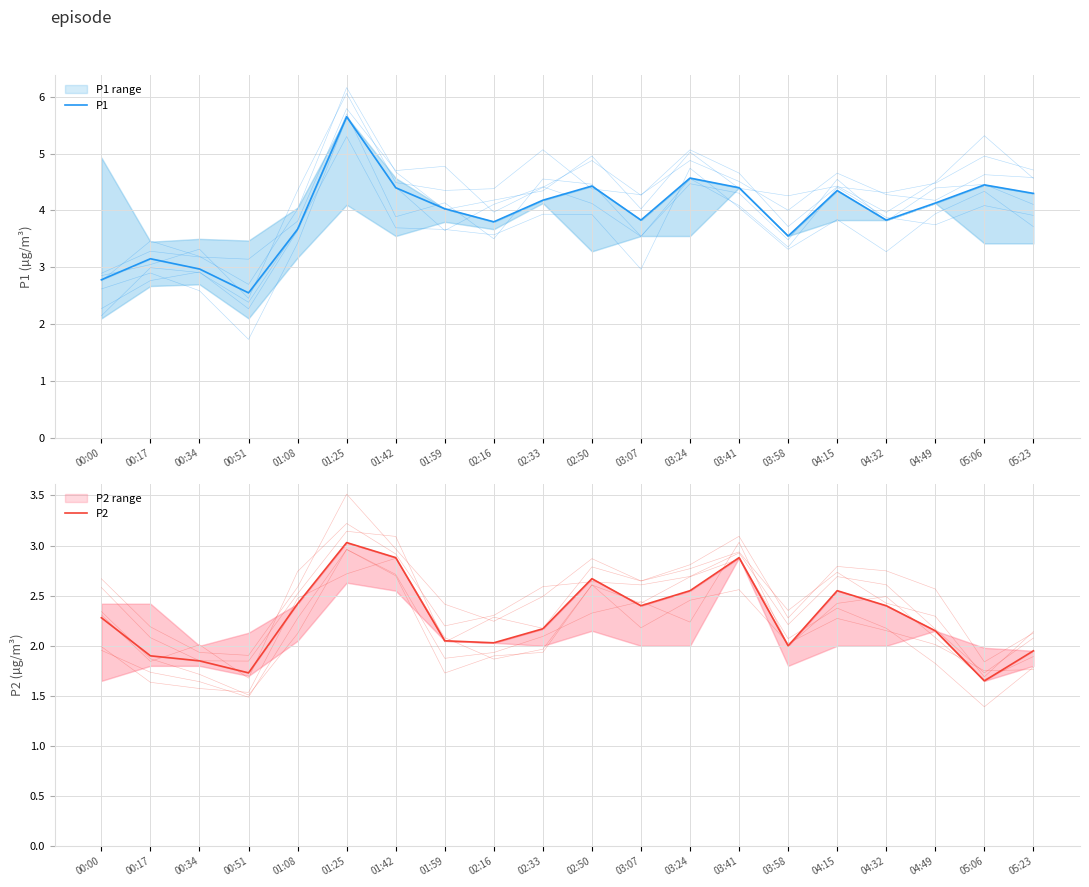

True or false: P2 and P1 cross at least once.

False